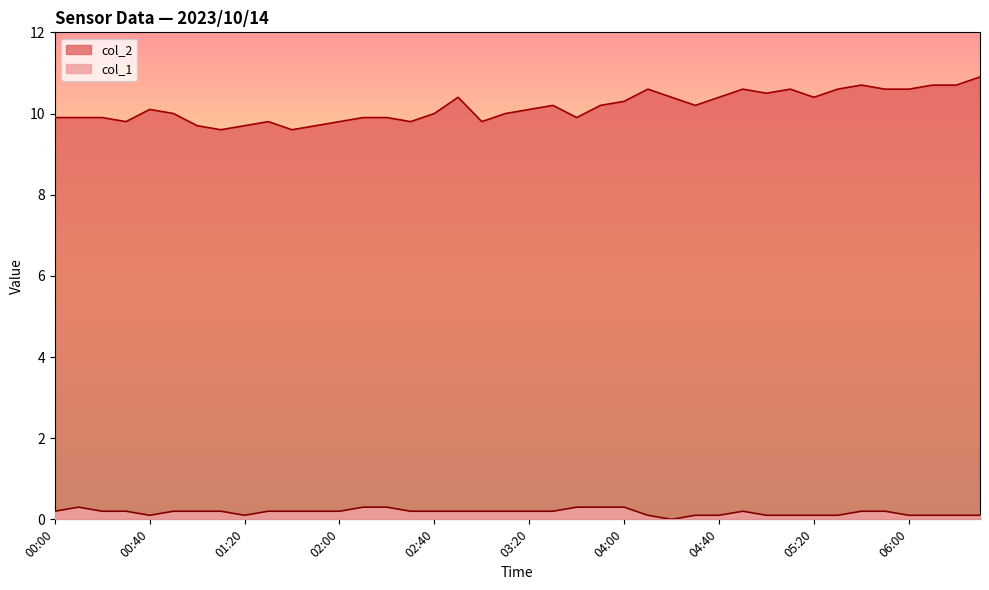

What is the sum of the col_2 values at 05:20 and 00:30?

20.2